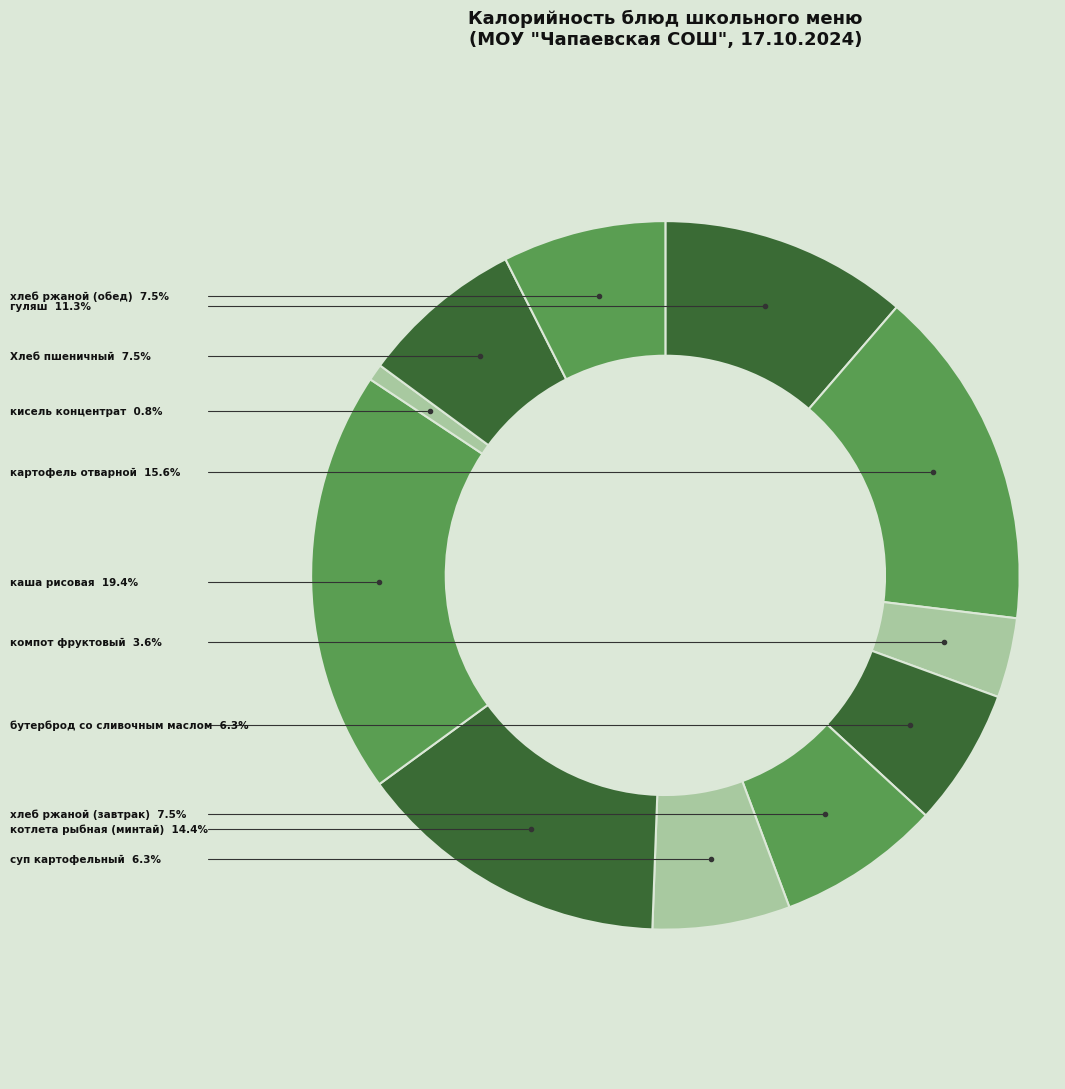

How many slices are in this pie chart?

11